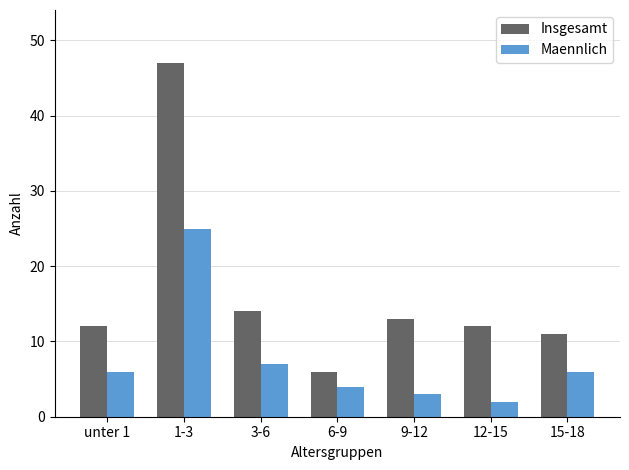

What is the average value of the Insgesamt series?

16